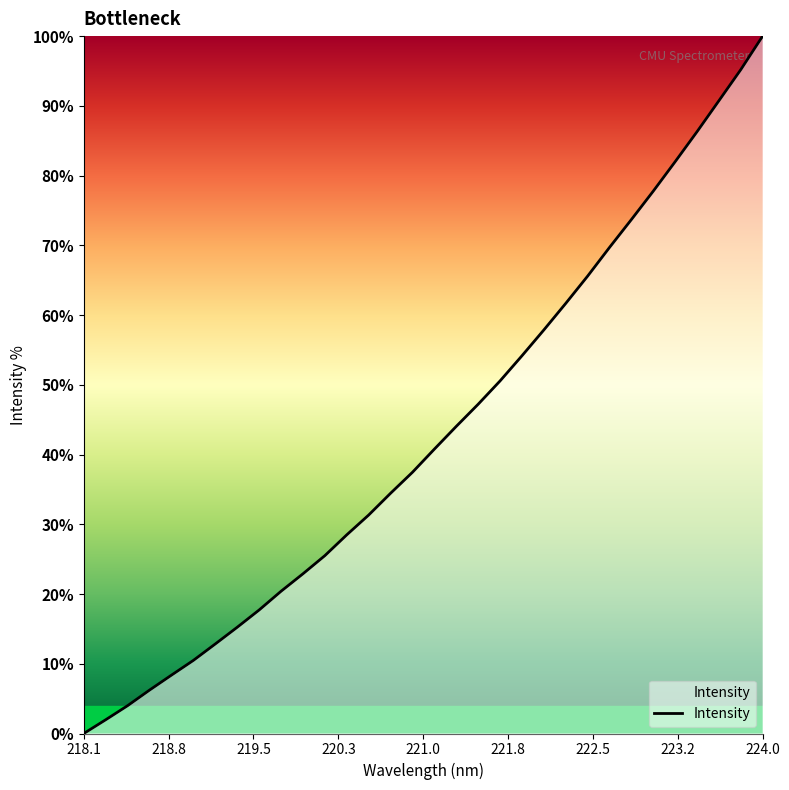

How many values are above zero?

31